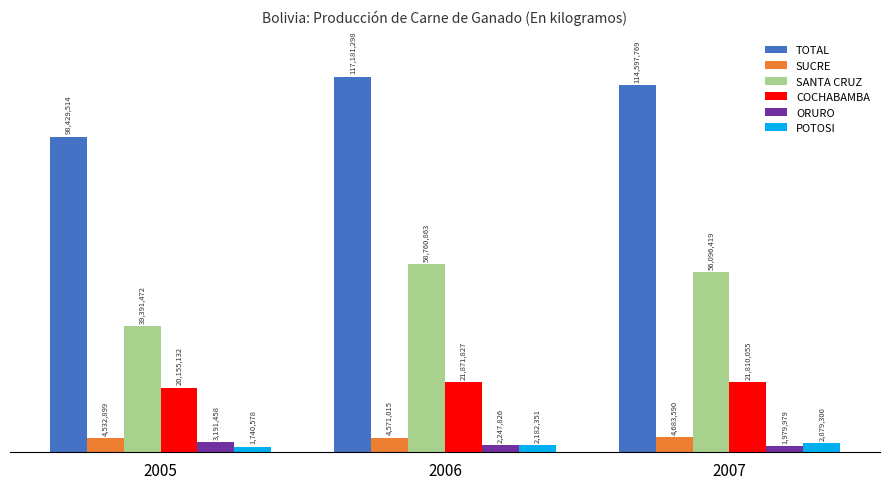

How many values in the POTOSI series are below 2182351?

1